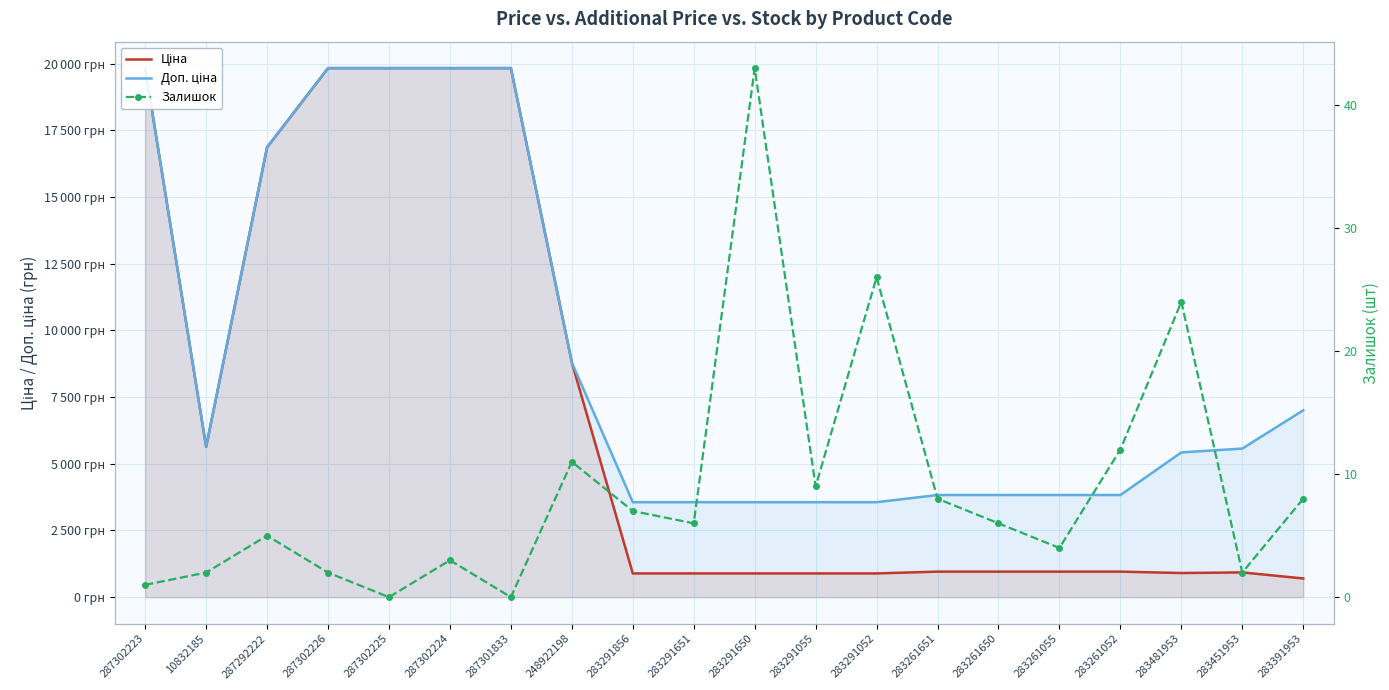

How many interior local peaks does the Ціна series have?

1